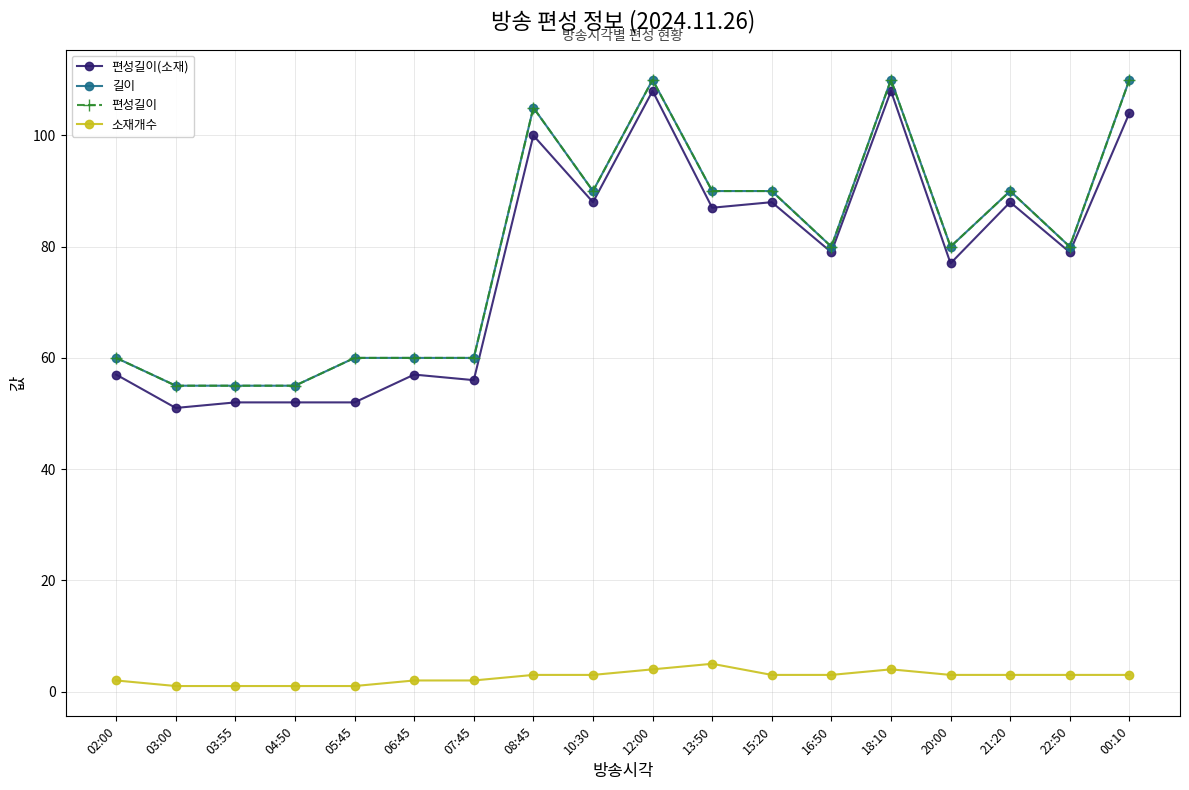

What is the approximate value of 편성길이 at 02:00?

60